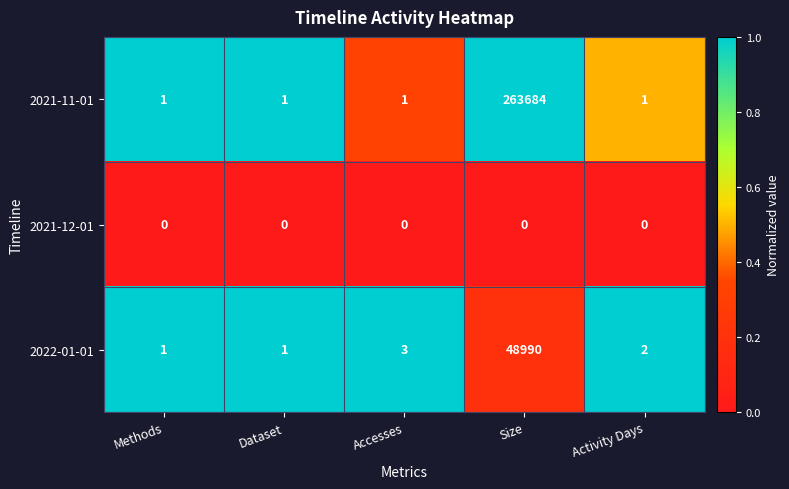

The value of 2022-01-01 at Methods is 1. True or false?

True